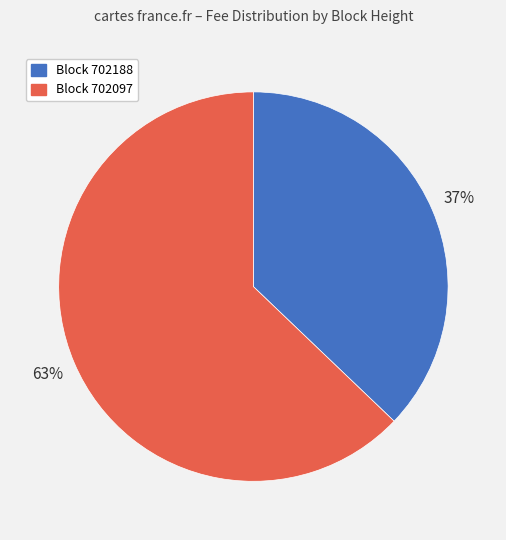

To the nearest percent, what is the average slice percentage?

50%